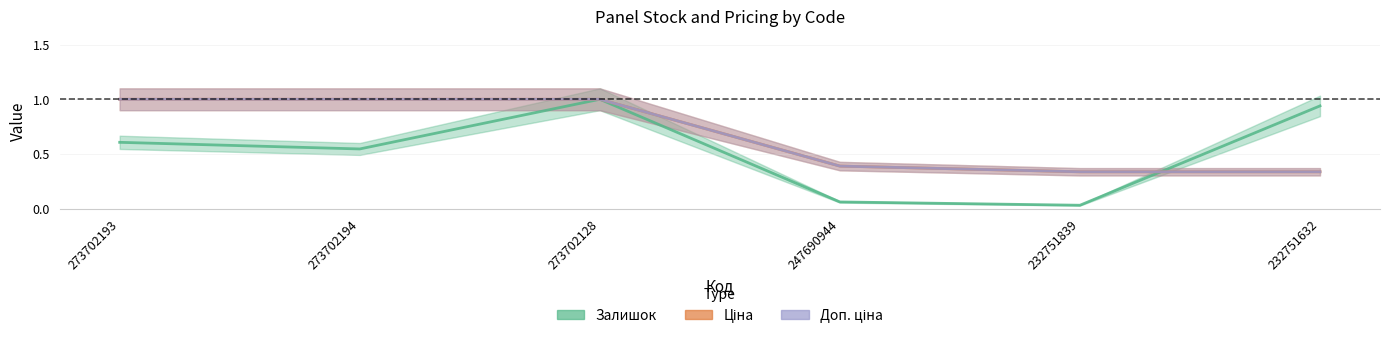

Which series ends up on top after the final intersection of Доп. ціна and Залишок?

Залишок